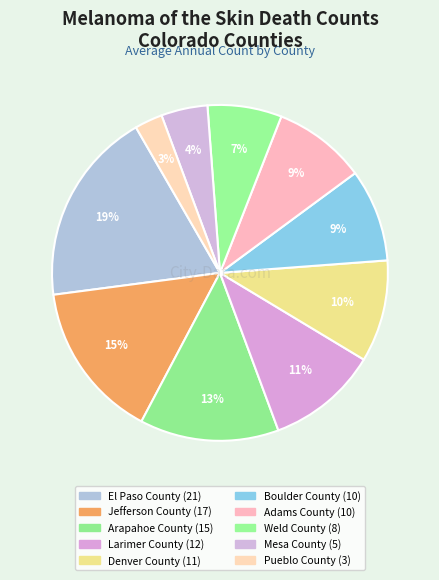

Which category has the biggest portion of the pie?

El Paso County